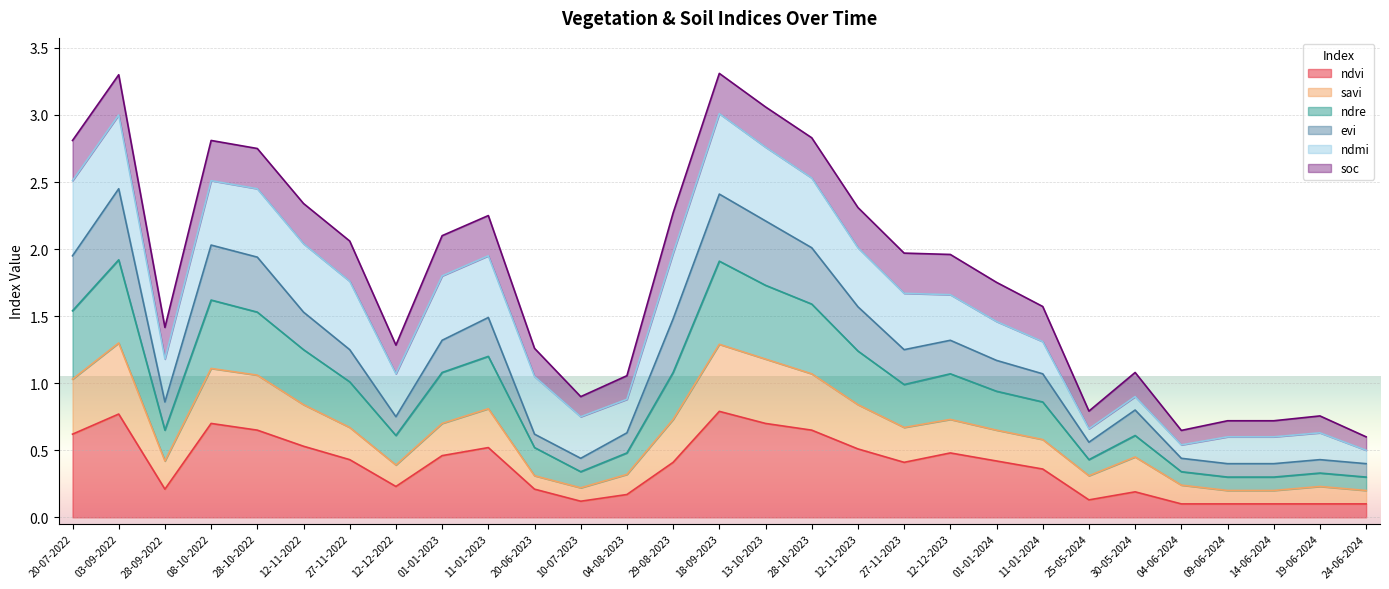

Is it true that ndvi equals 1.1 at 28-10-2022?

False